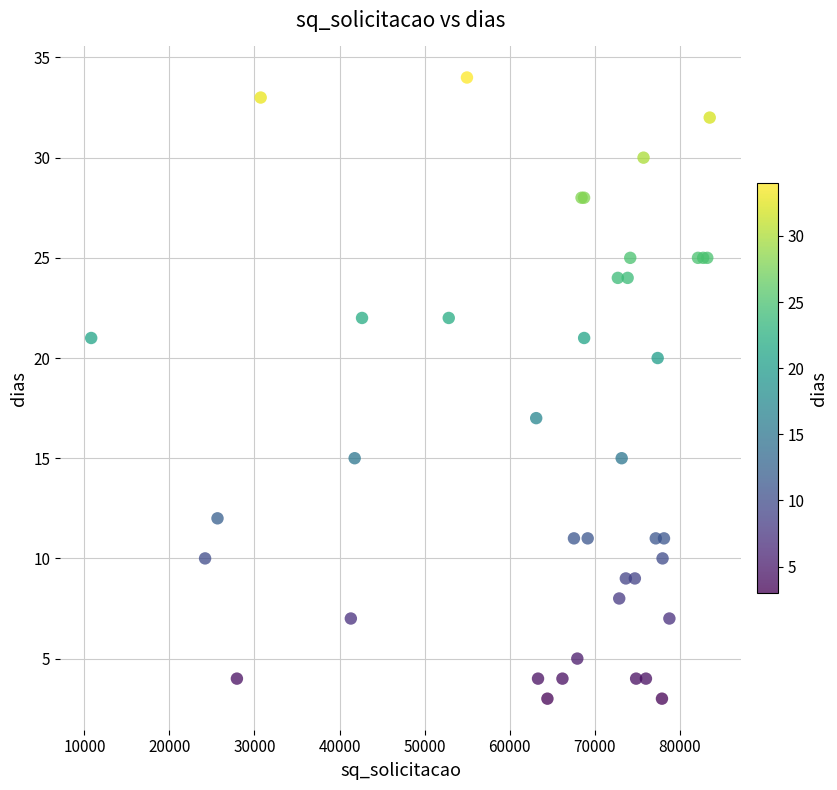

What Y value in the scatter plot is closest to 18?

17